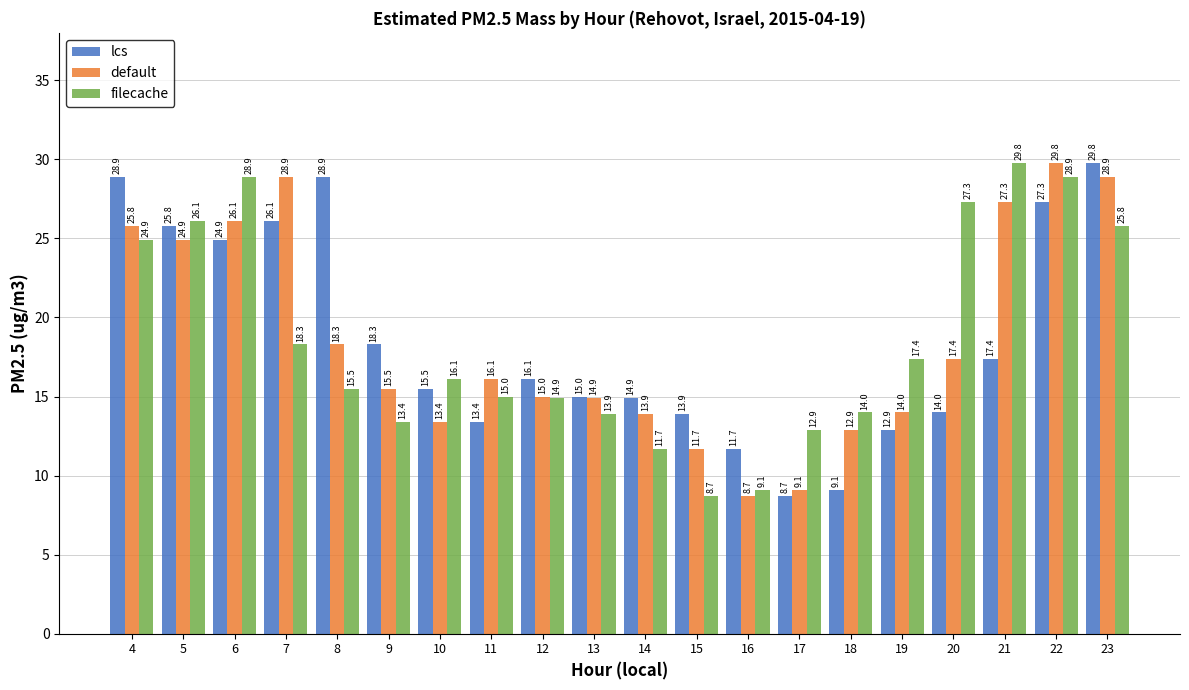

What is the highest value of the filecache series?

29.8